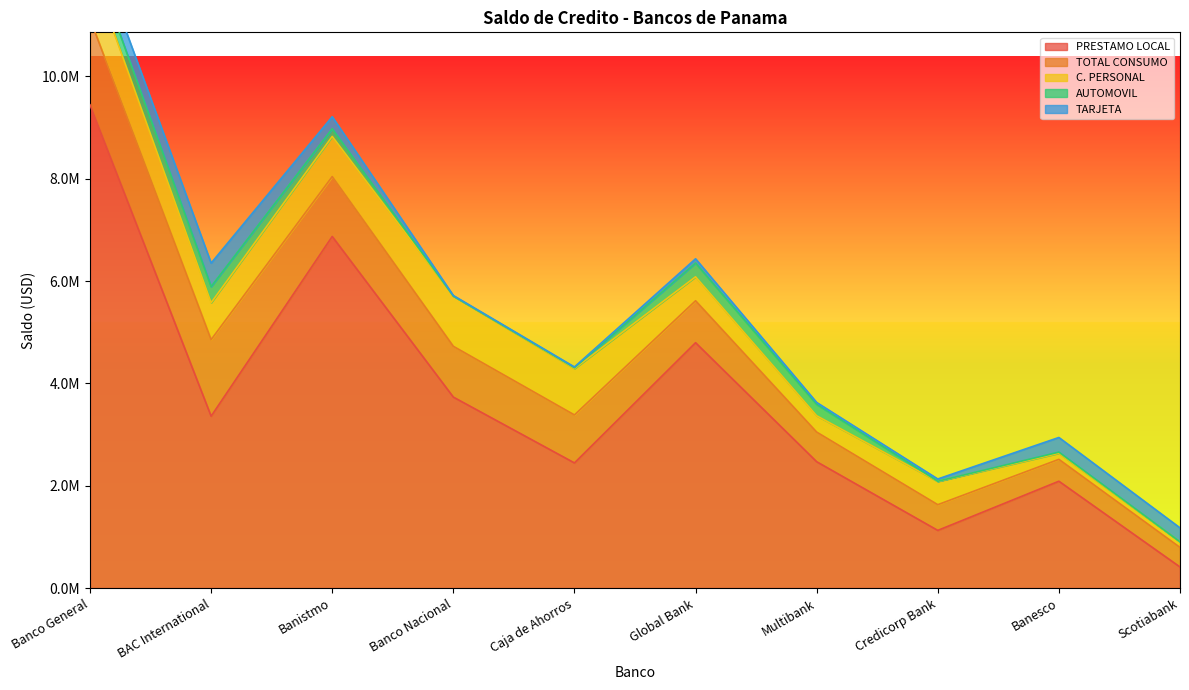

Reading left to right, what are all the values shown in this chart?

PRESTAMO LOCAL: 9445585.8	3358937.9	6872218.0	3732213.2	2445320.9	4795634.8	2469028.9	1126679.2	2087849.4	411353.6
TOTAL CONSUMO: 1681007.4	1496284.5	1170532.4	992933.6	937946.0	820074.6	579208.2	502394.7	427556.3	382439.7
C. PERSONAL: 1032019.6	721653.0	784975.9	981687.0	906702.4	467758.5	319167.0	454185.7	119531.3	109891.2
AUTOMOVIL: 292505.4	314851.4	149983.8	0.0	16715.7	269694.9	223438.8	3825.2	21779.6	0.0
TARJETA: 356482.5	459780.2	235572.7	11246.5	14527.9	82621.2	36602.4	44383.8	286245.4	272548.5